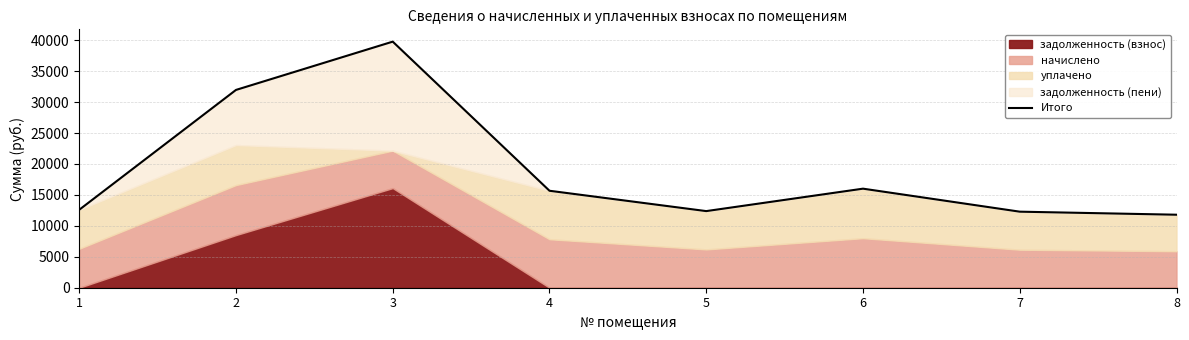

What is the difference between the values at 5 and 3?

27382.2